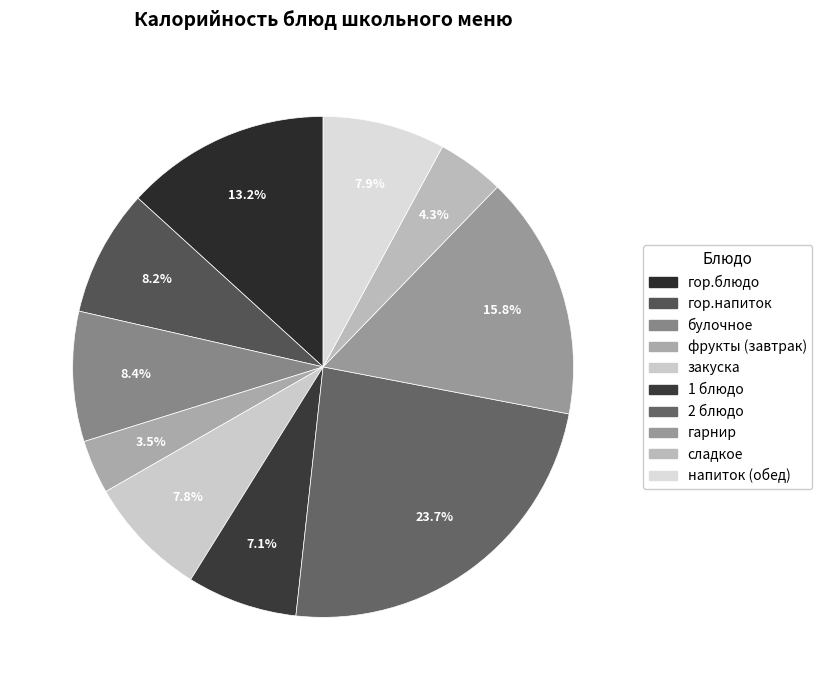

What is the total percentage of сладкое and закуска?

12.2%